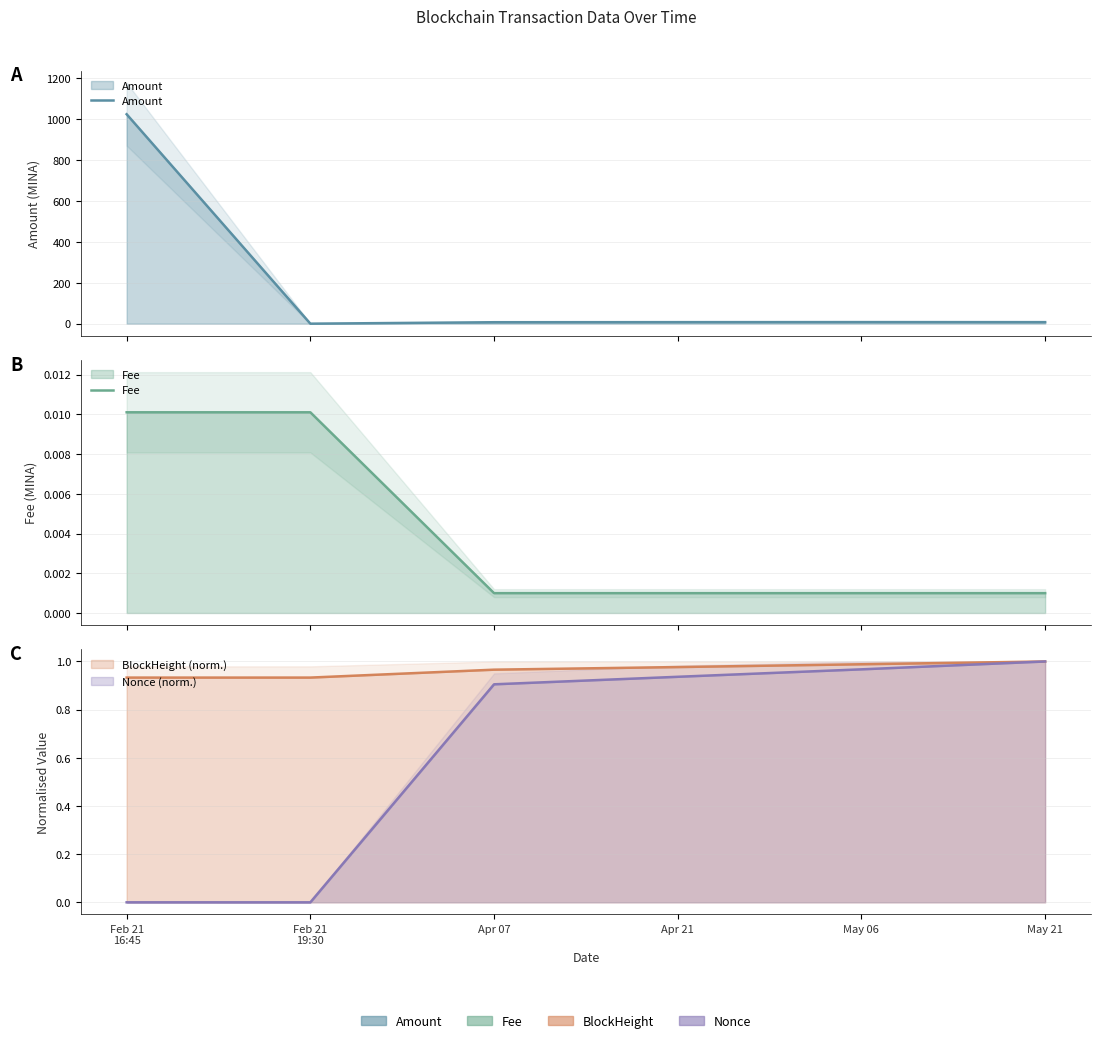

Which category has the highest value across all series?

Feb 21
16:45